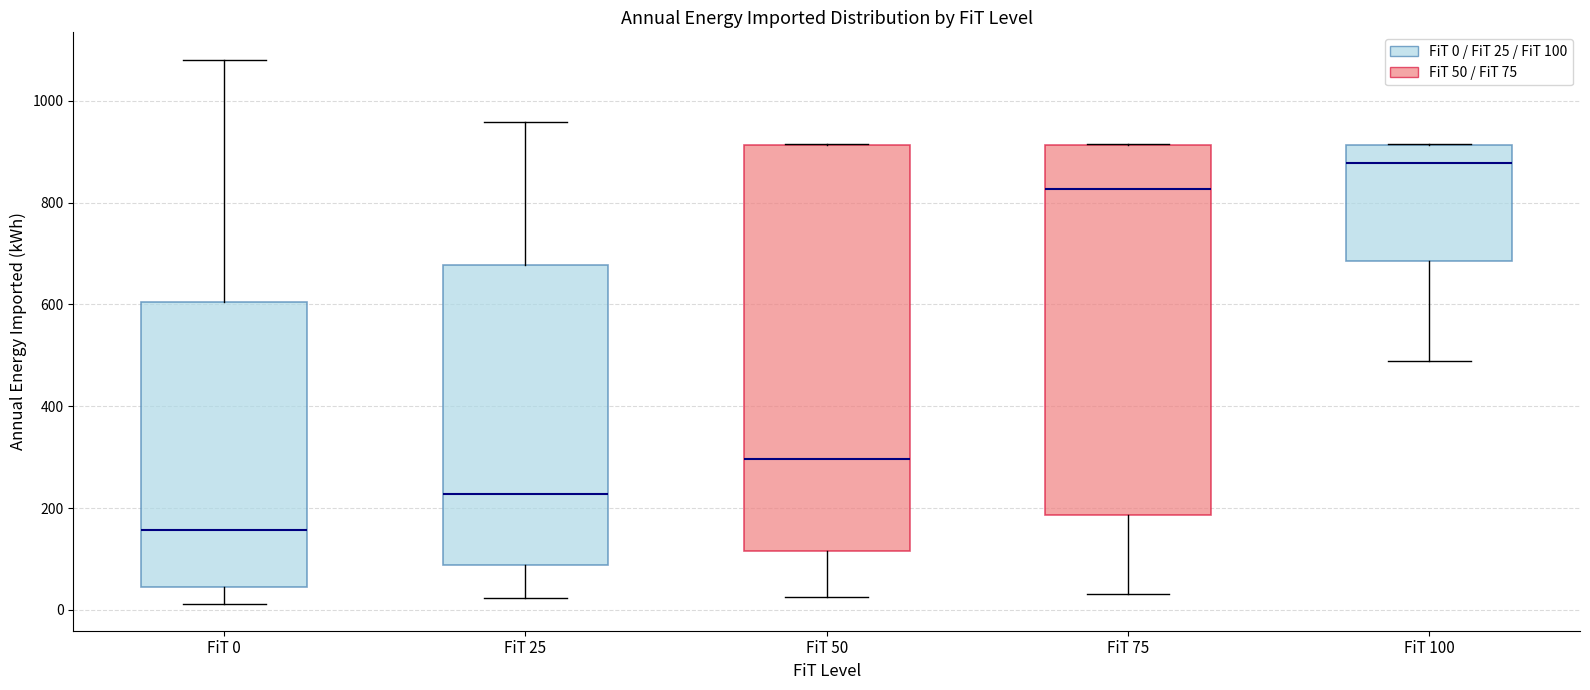

Reading left to right, read every box against the y-axis: the position of its median line, the range the box covers, and the ends of its whiskers. The values are not printed on the chart, so give them approximately, as read against the axis.

FiT 0: median 160, box 40 to 600, whiskers 20 to 1080
FiT 25: median 220, box 80 to 680, whiskers 20 to 960
FiT 50: median 300, box 120 to 920, whiskers 20 to 920
FiT 75: median 820, box 180 to 920, whiskers 40 to 920
FiT 100: median 880, box 680 to 920, whiskers 480 to 920